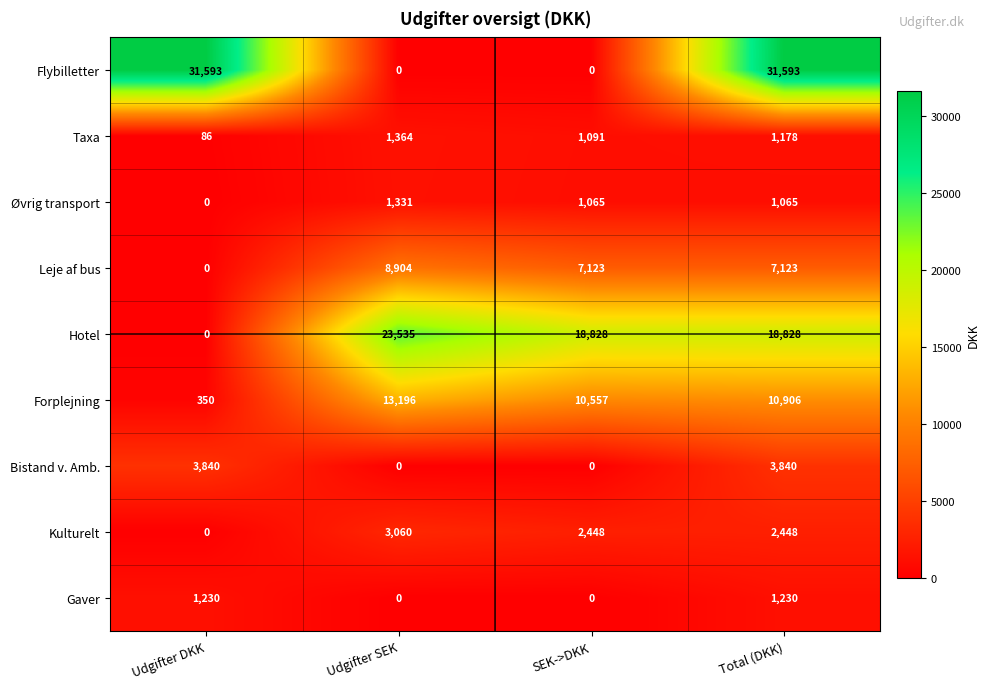

How many distinct data groups are displayed?

9